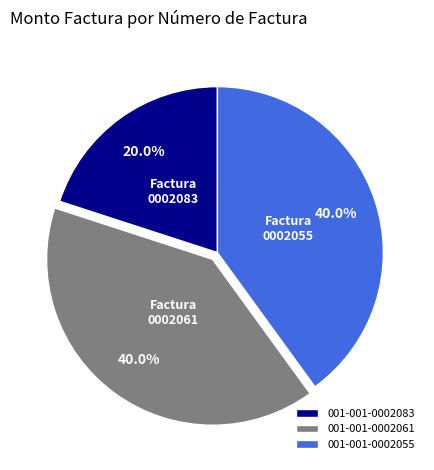

Does 001-001-0002061 account for over 50% of the chart?

No